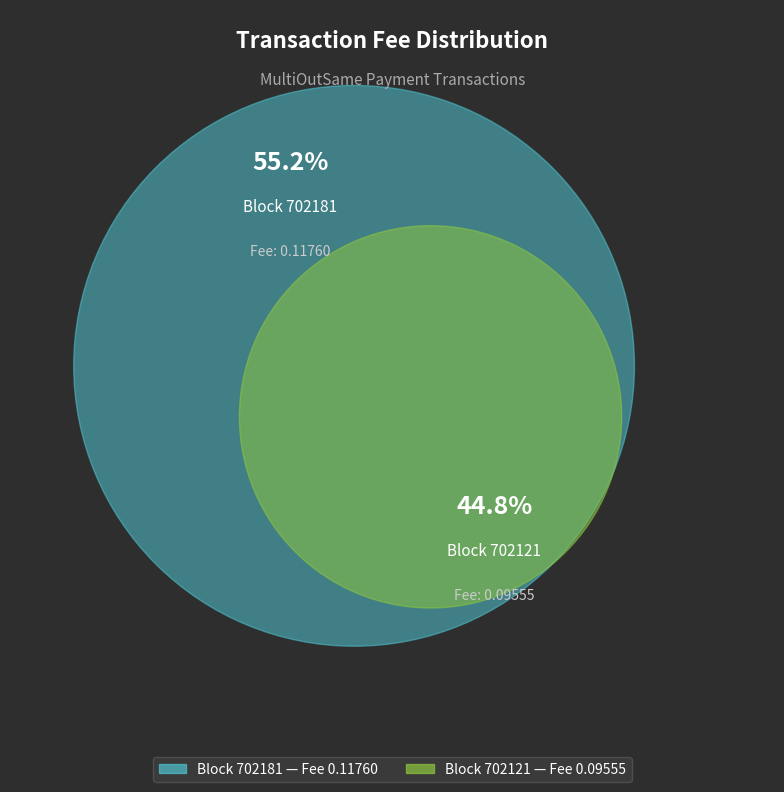

Combined, do 702121 and 702181 account for over 50%?

Yes